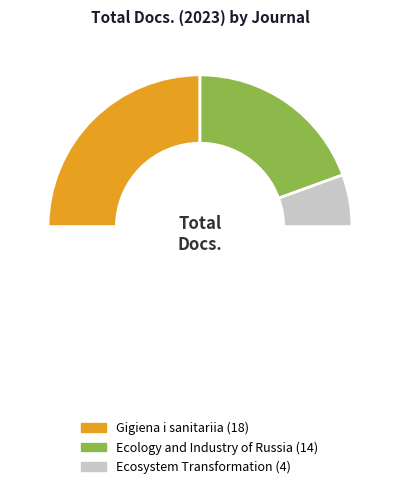

Count the number of slices in the pie.

3